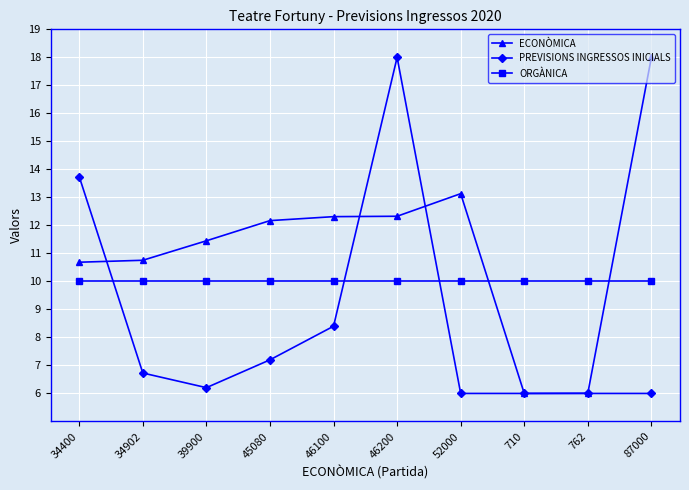

Where is ECONÒMICA nearest to the value 12?

45080